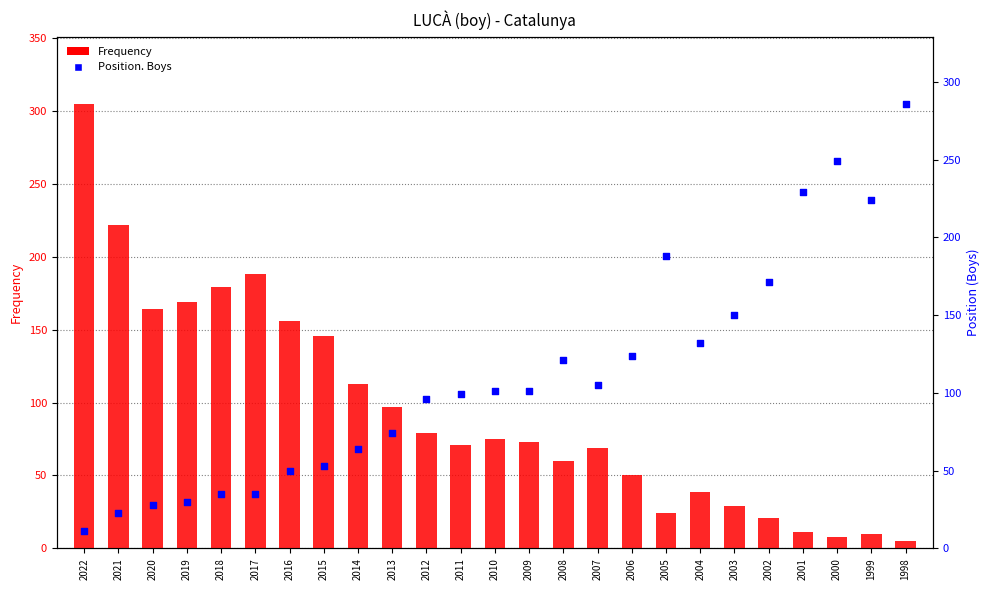

Which series has the largest total across all categories?

Position. Boys